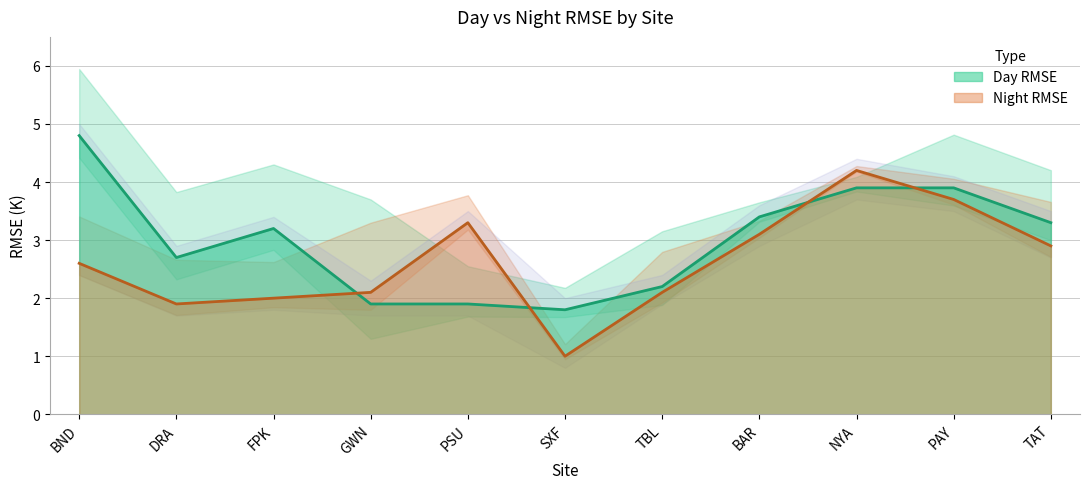

What is the difference between the second highest and minimum values in the Day RMSE series?

2.1